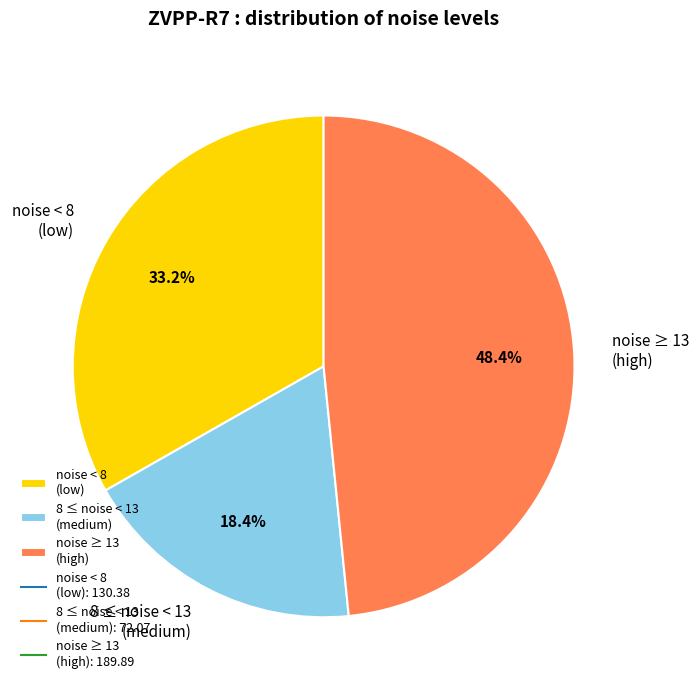

How many slices are in this pie chart?

3